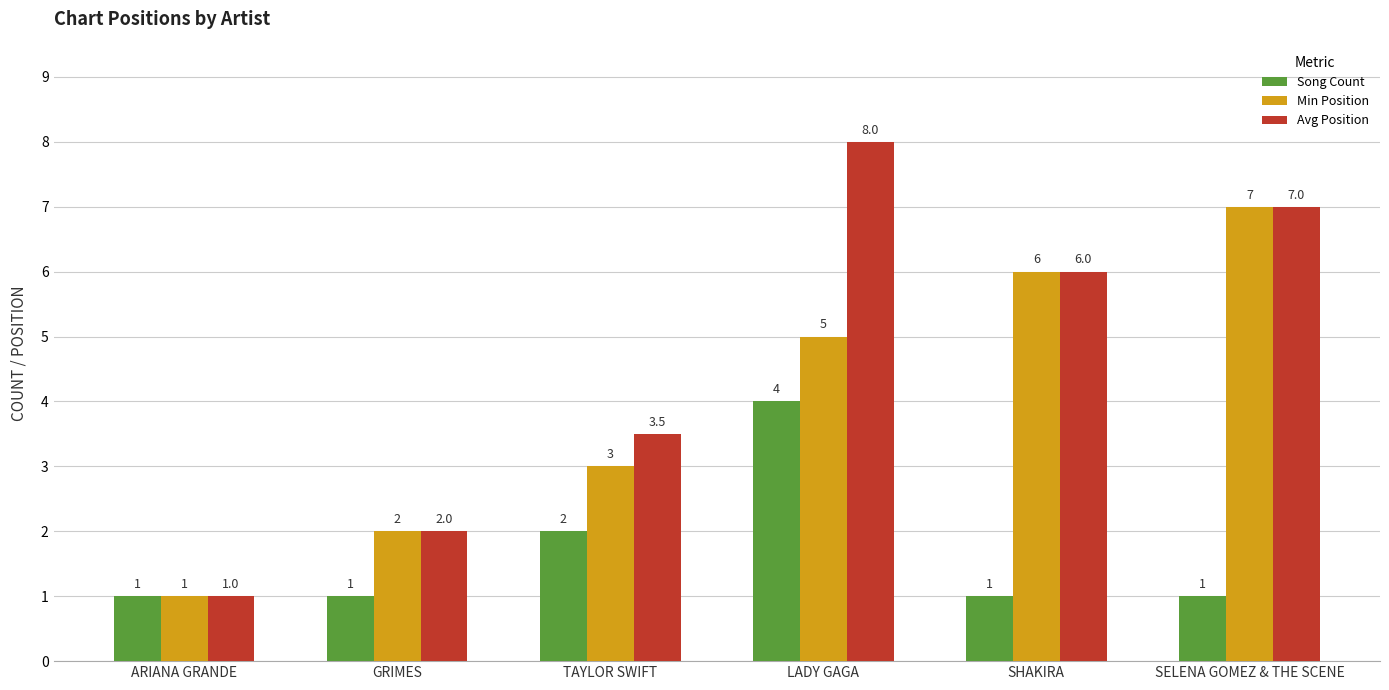

Reading left to right, extract all data points from this chart.

Song Count: ARIANA GRANDE=1.0	GRIMES=1.0	TAYLOR SWIFT=2.0	LADY GAGA=4.0	SHAKIRA=1.0	SELENA GOMEZ & THE SCENE=1.0
Min Position: ARIANA GRANDE=1.0	GRIMES=2.0	TAYLOR SWIFT=3.0	LADY GAGA=5.0	SHAKIRA=6.0	SELENA GOMEZ & THE SCENE=7.0
Avg Position: ARIANA GRANDE=1.0	GRIMES=2.0	TAYLOR SWIFT=3.5	LADY GAGA=8.0	SHAKIRA=6.0	SELENA GOMEZ & THE SCENE=7.0